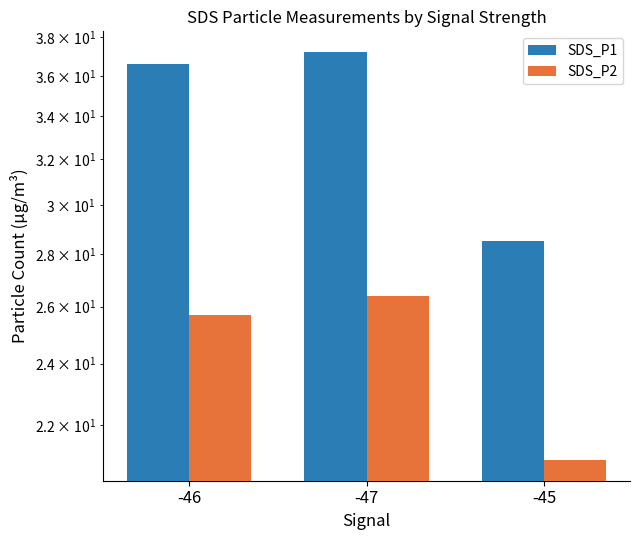

What is the highest value of the SDS_P2 series?

26.4